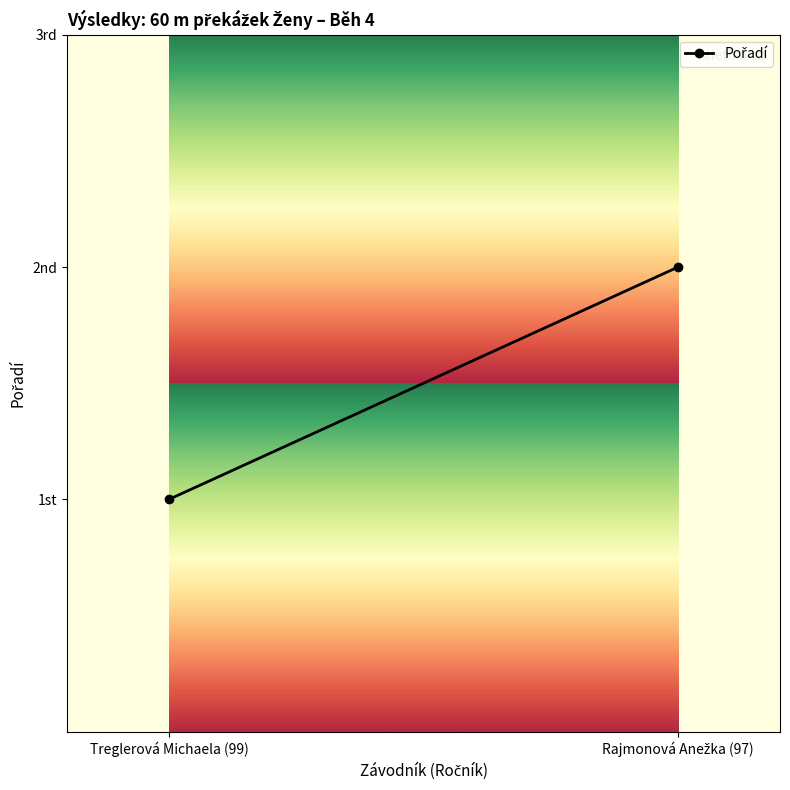

Reading left to right, list all the values displayed in this chart.

Treglerová Michaela (99)=1	Rajmonová Anežka (97)=2